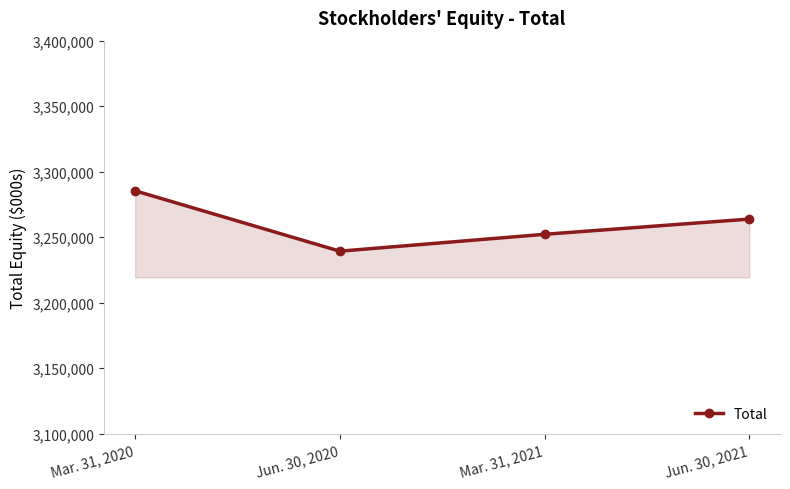

Does the chart have visible grid lines?

No